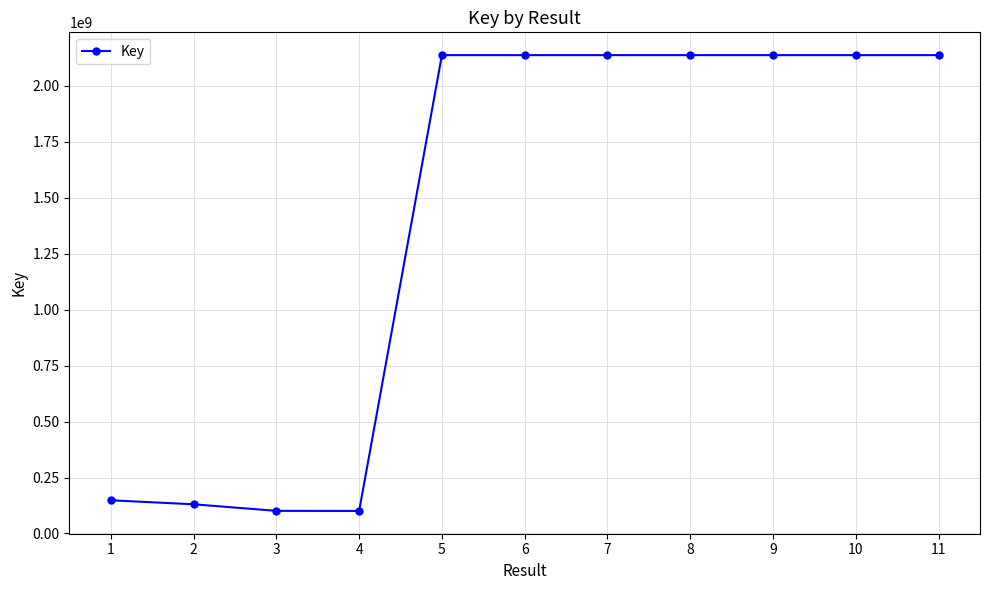

True or false: there are more than 0 points higher than both neighbors.

True